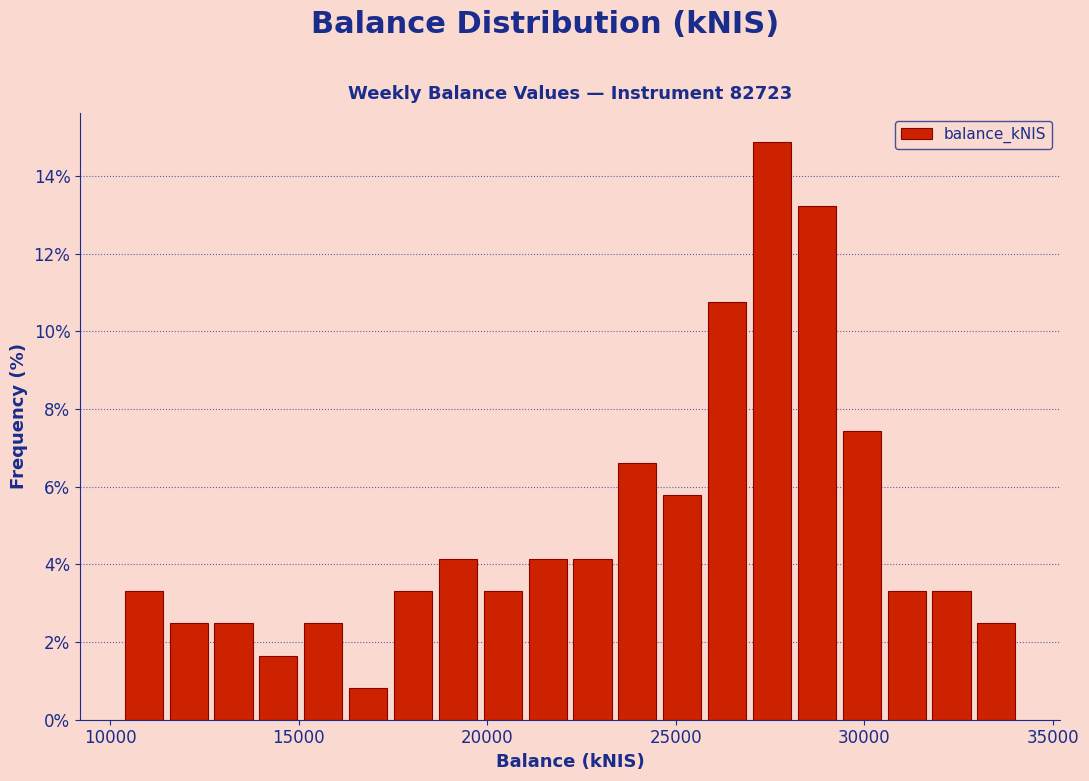

Read against the x-axis, roughly where is the centre of the tallest bar?

27500